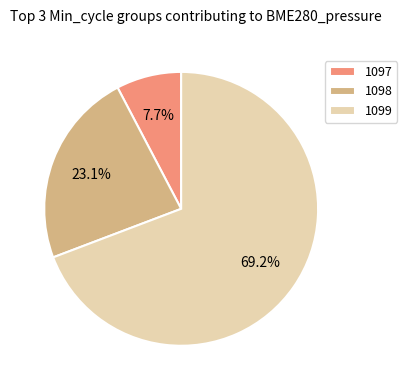

Is there any slice that represents more than half of the pie?

Yes